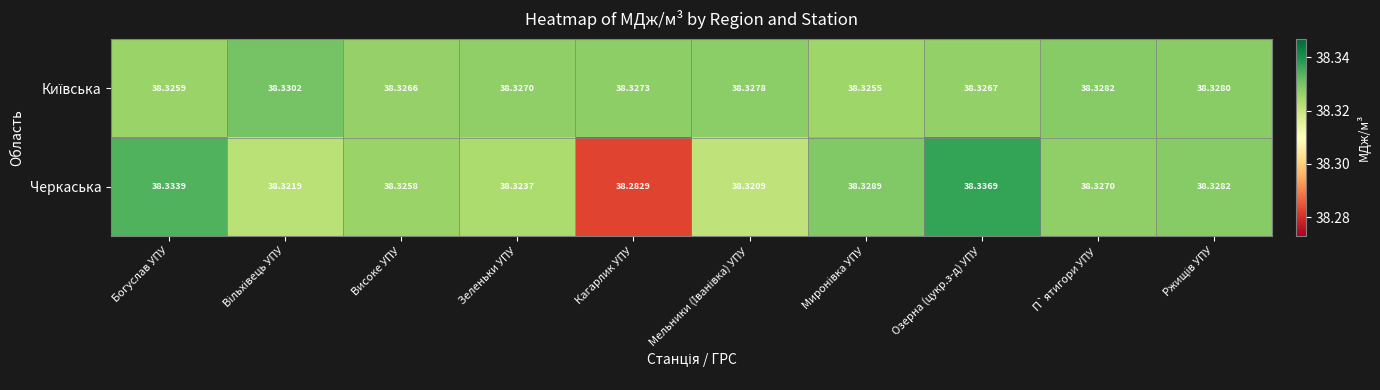

Which category has the lowest value in the Черкаська series?

Кагарлик УПУ